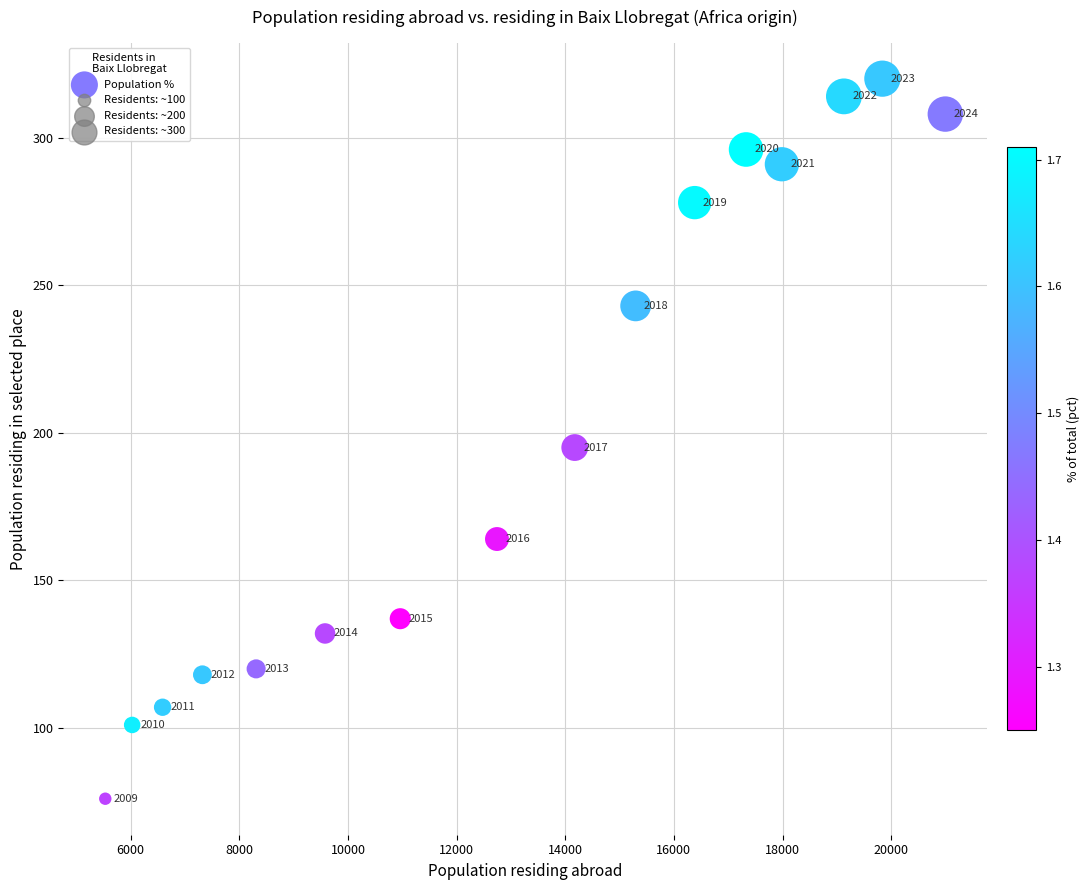

What Y value in the scatter plot is closest to 198?

195